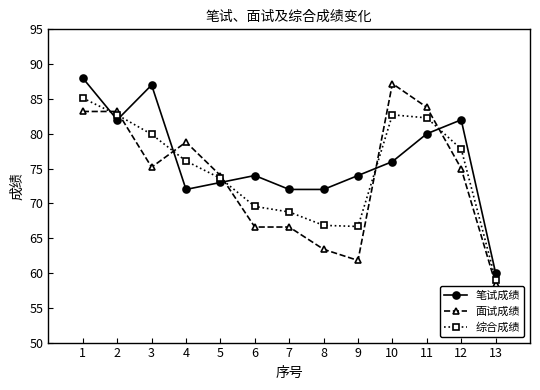

What is the value of the 综合成绩 point at the 13th from the left?

59.0